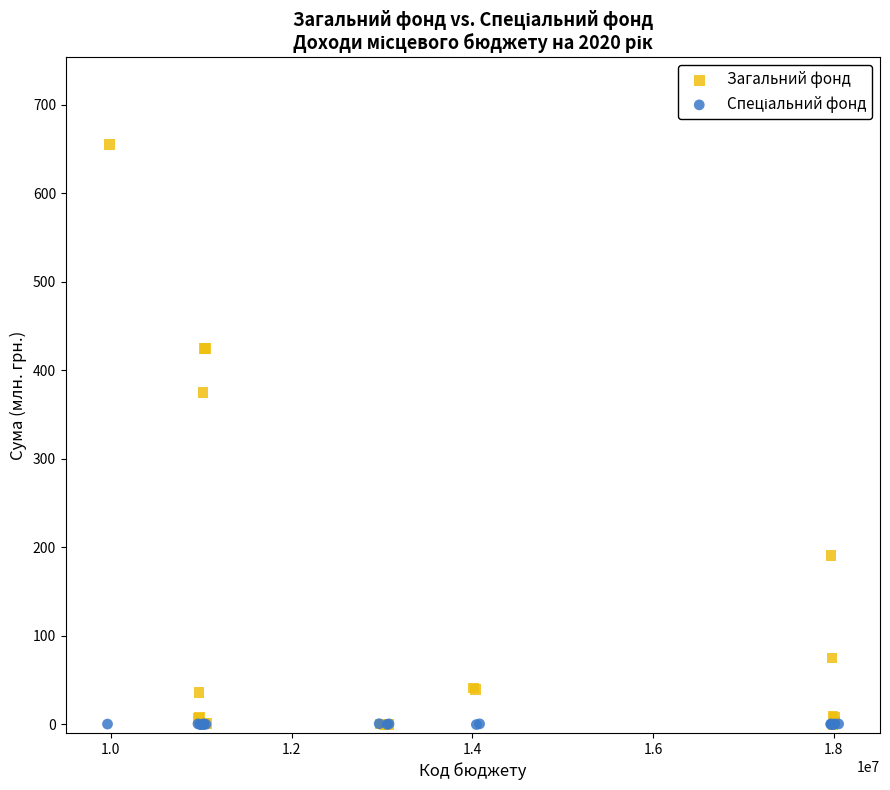

Which series reaches the maximum Y coordinate?

Загальний фонд